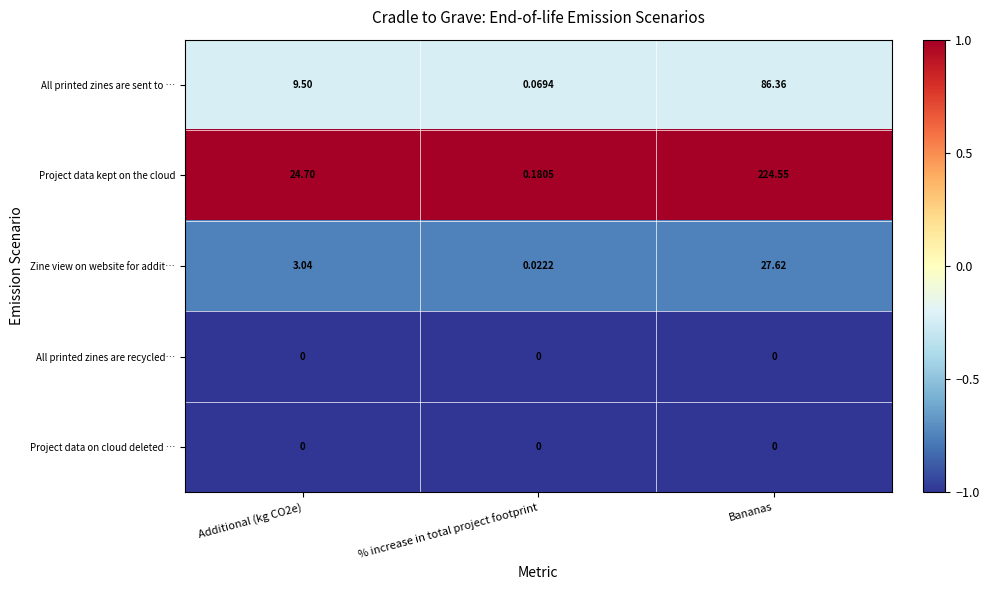

Which label corresponds to the largest value in the chart?

Bananas